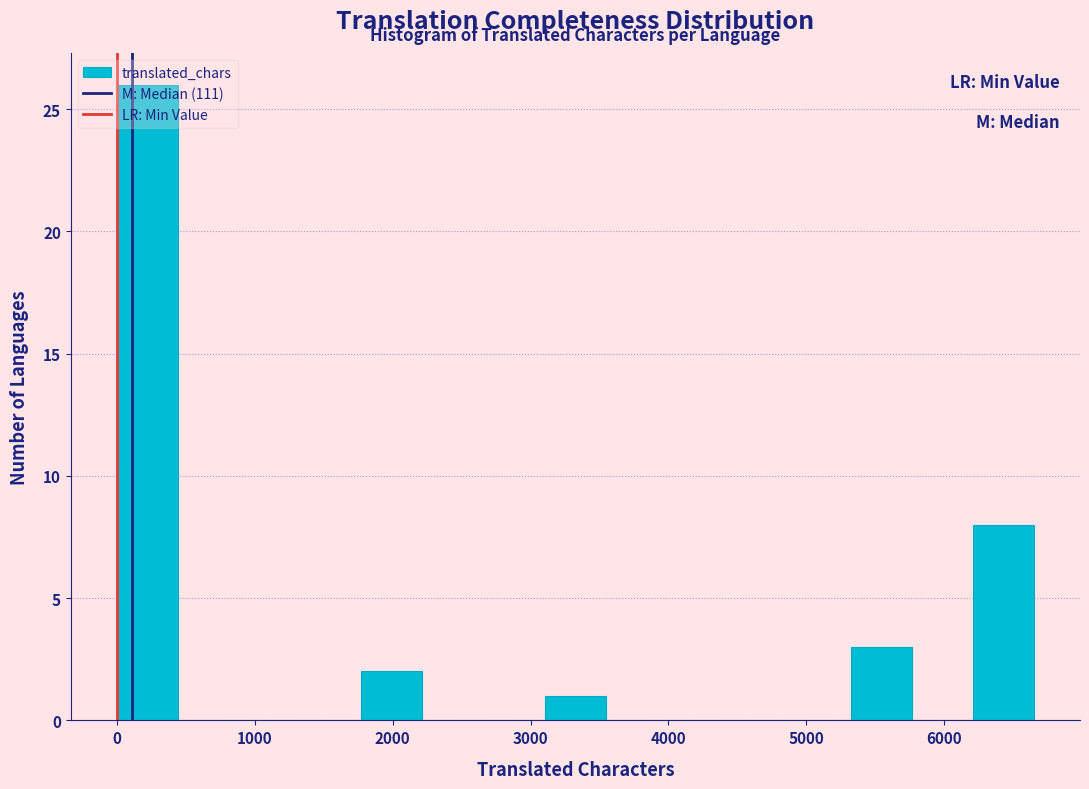

How tall is the bar that spans 0 to 400 on the x-axis? Neither the bar edges nor the heights are printed on the chart, so give them approximately, as read against the axes.

26